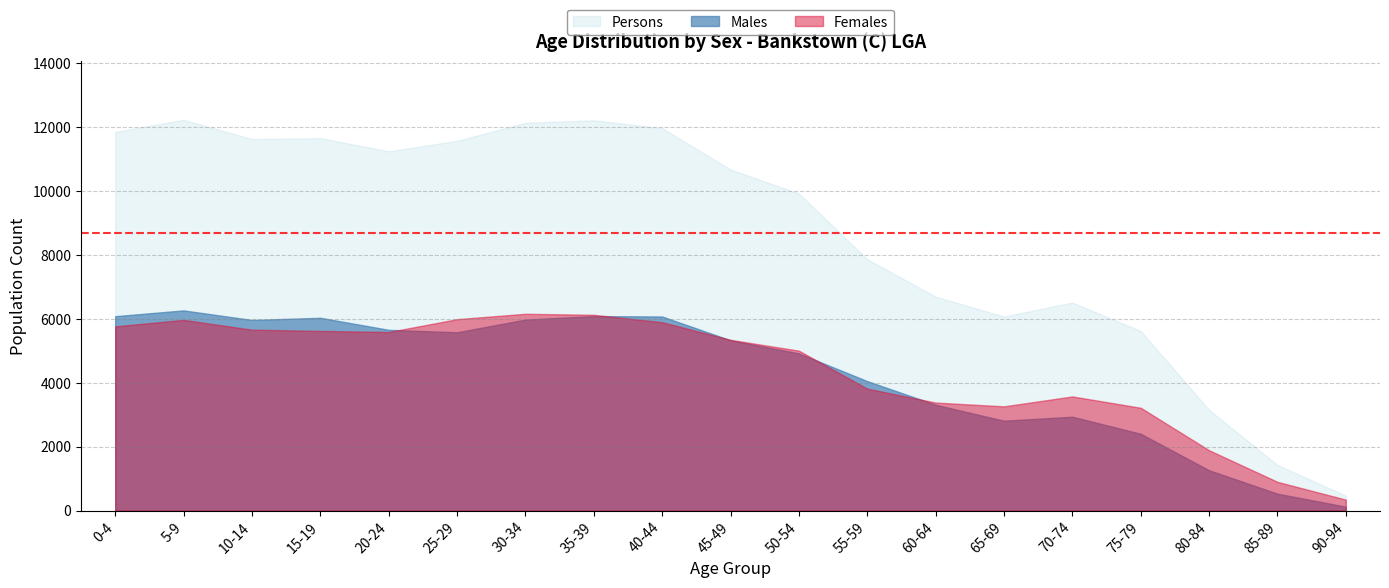

What is the value of the Persons point at the 2nd from the left?

12225